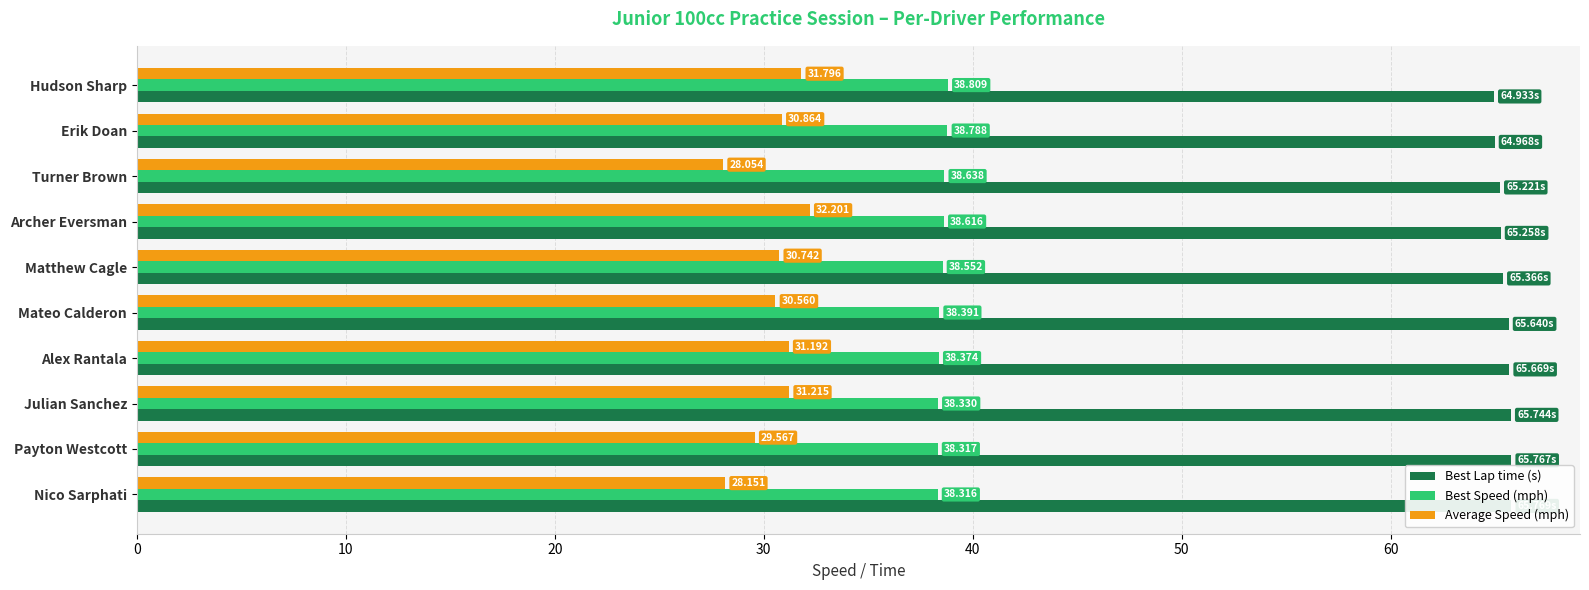

What is the difference between the highest and lowest values at Matthew Cagle?

34.6